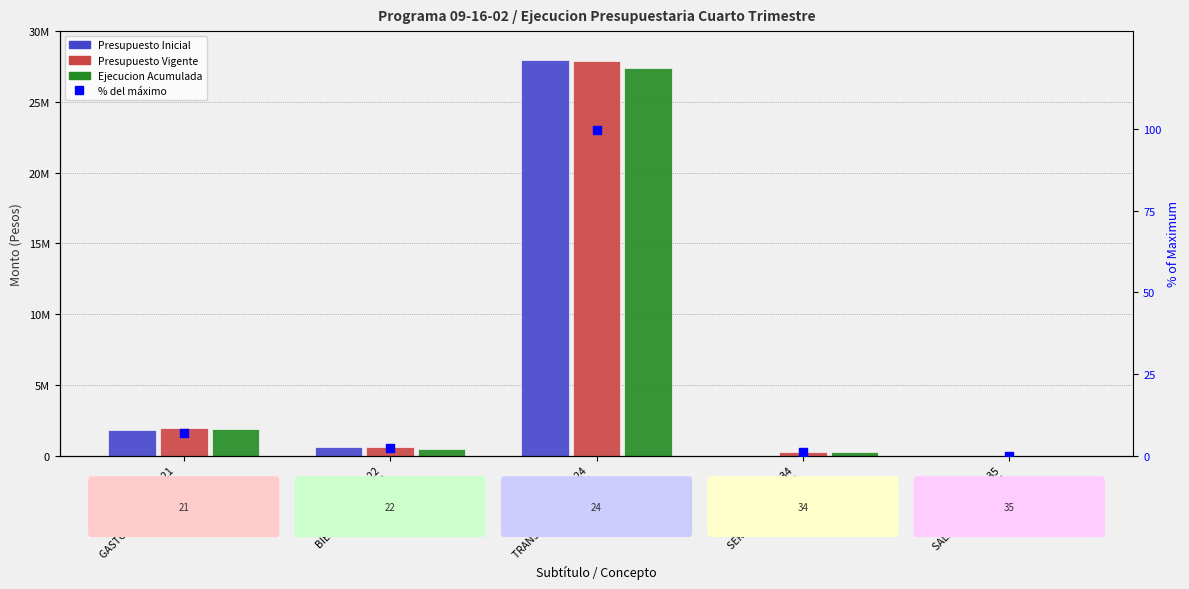

What is the total value across all series at Subtít. 21
GASTOS EN PERSONAL?

5644554.0